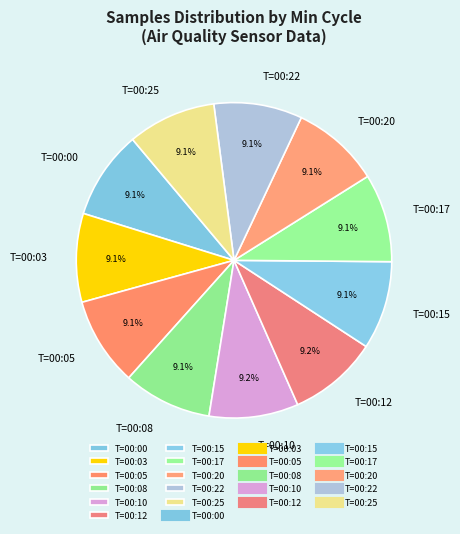

Is T=00:05 the majority of the pie?

No